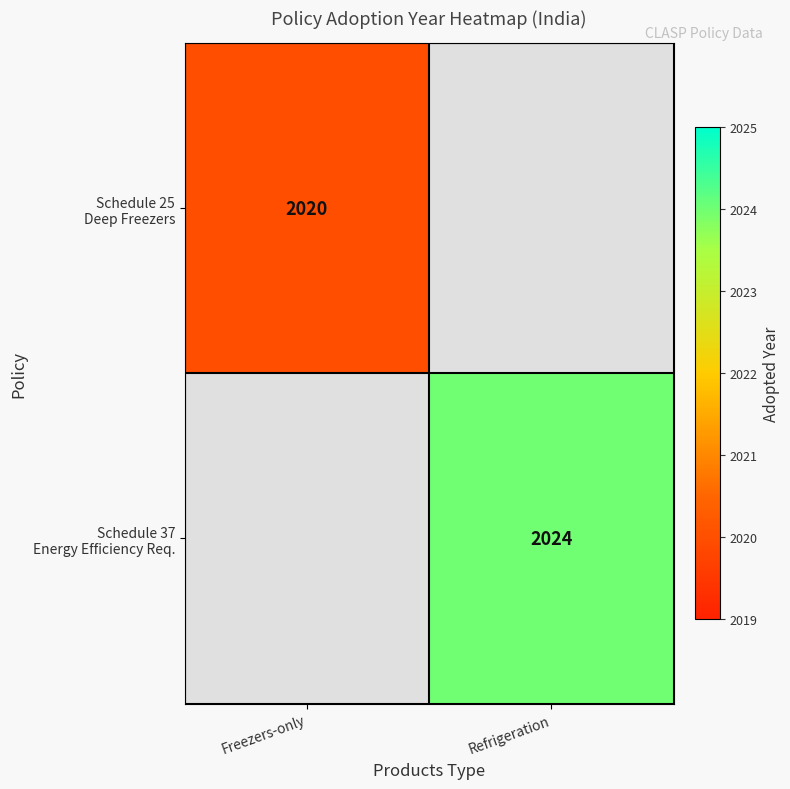

The value of Schedule 25 Deep Freezers at Freezers-only is 2020.0. True or false?

True